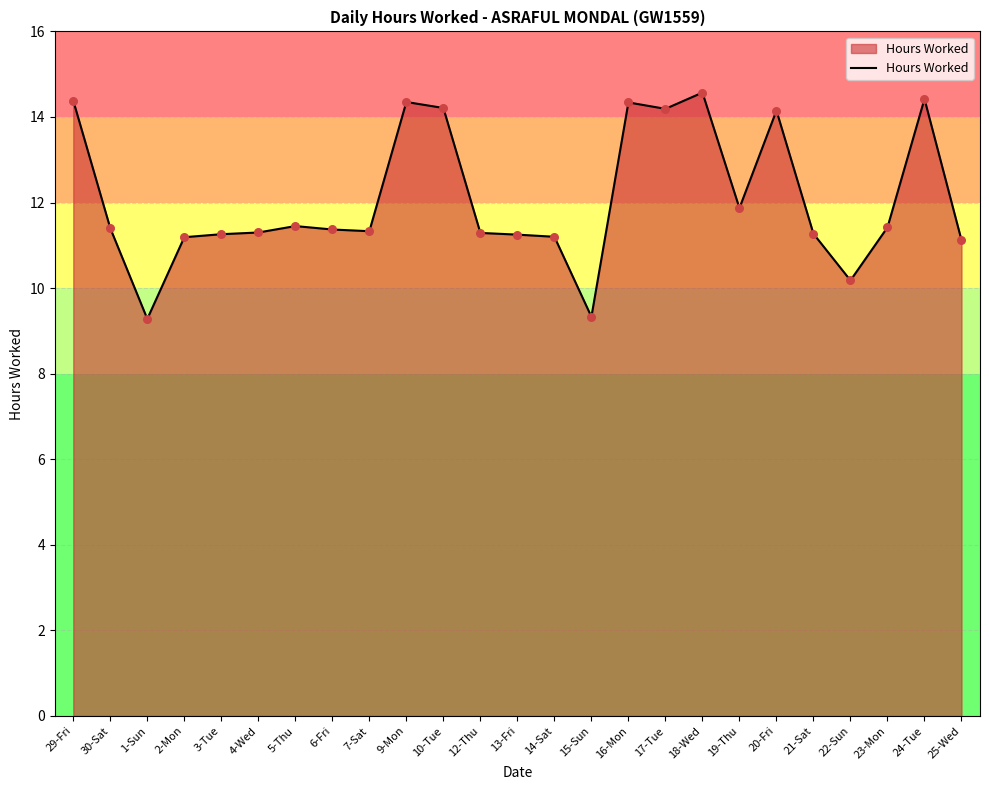

What is the ratio of the value at 16-Mon to the value at 1-Sun?

1.5